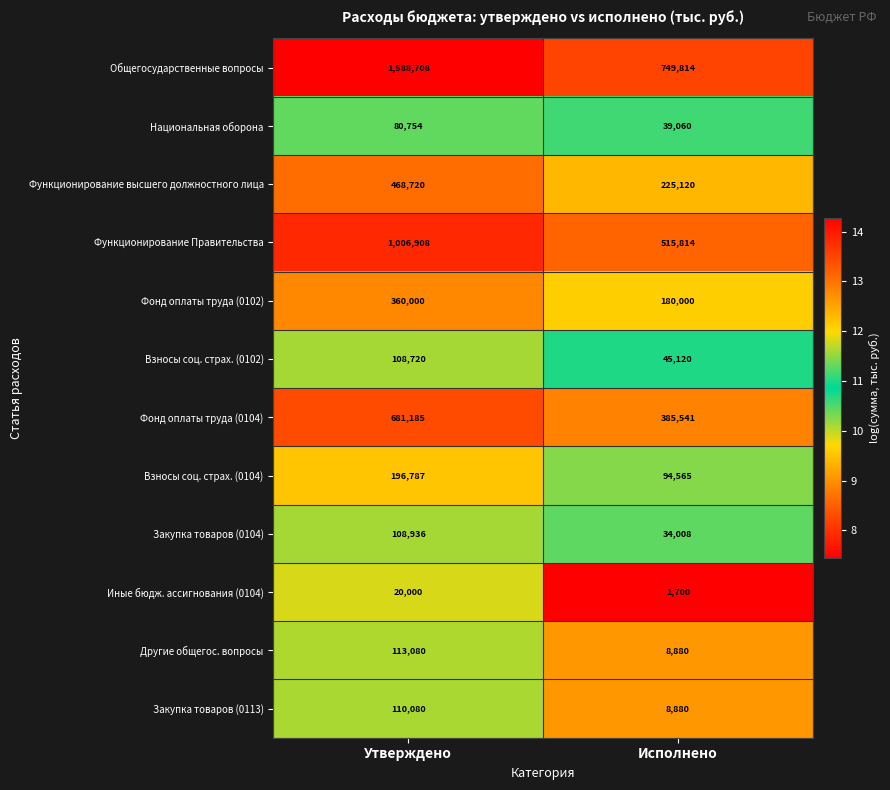

Rank the series by their maximum value, from highest to lowest.

Общегосударственные вопросы, Функционирование Правительства, Фонд оплаты труда (0104), Функционирование высшего должностного лица, Фонд оплаты труда (0102), Взносы соц. страх. (0104), Другие общегос. вопросы, Закупка товаров (0113), Закупка товаров (0104), Взносы соц. страх. (0102), Национальная оборона, Иные бюдж. ассигнования (0104)